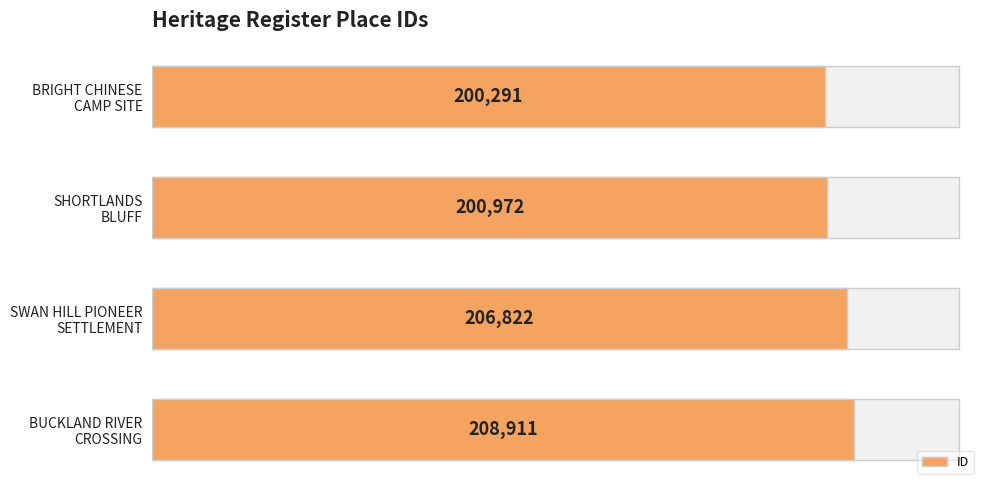

Between BRIGHT CHINESE CAMP SITE and BUCKLAND RIVER CROSSING, which is larger?

BUCKLAND RIVER CROSSING